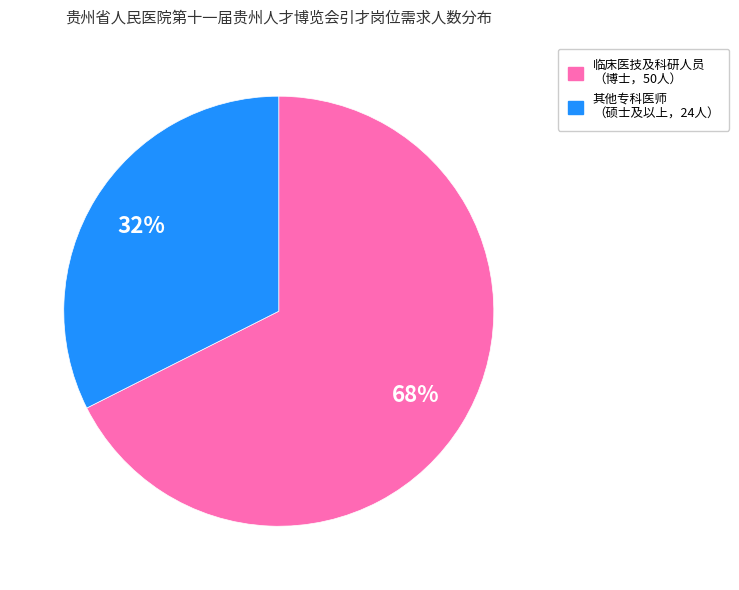

The 其他专科医师 （硕士及以上，24人） slice represents 19% of the pie. True or false?

False